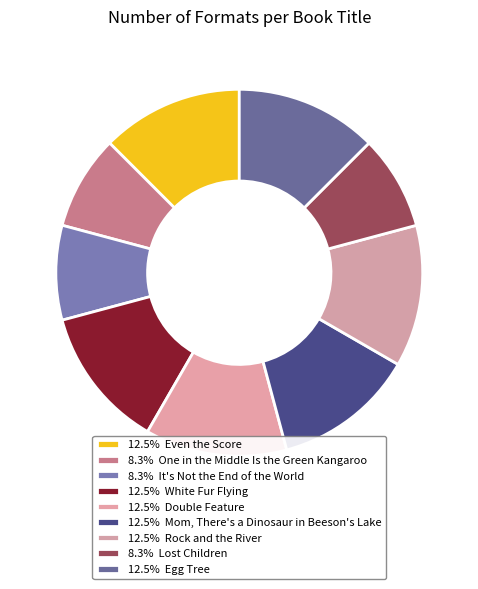

How many slices are in this pie chart?

9